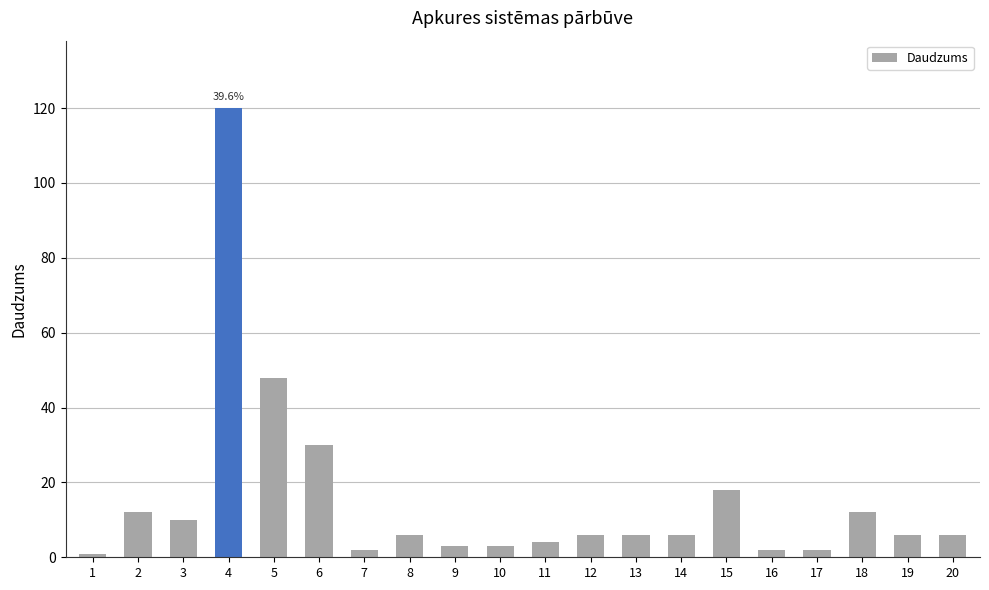

The value at 5 is 48. True or false?

True